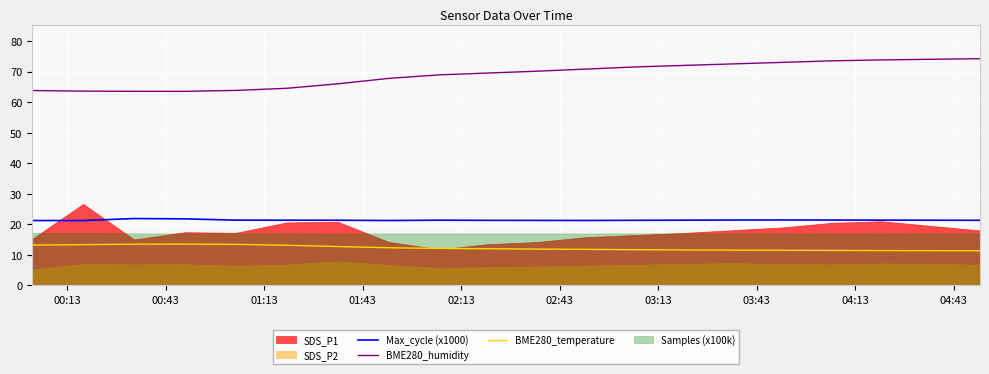

True or false: BME280_humidity and BME280_temperature intersect in this chart.

False